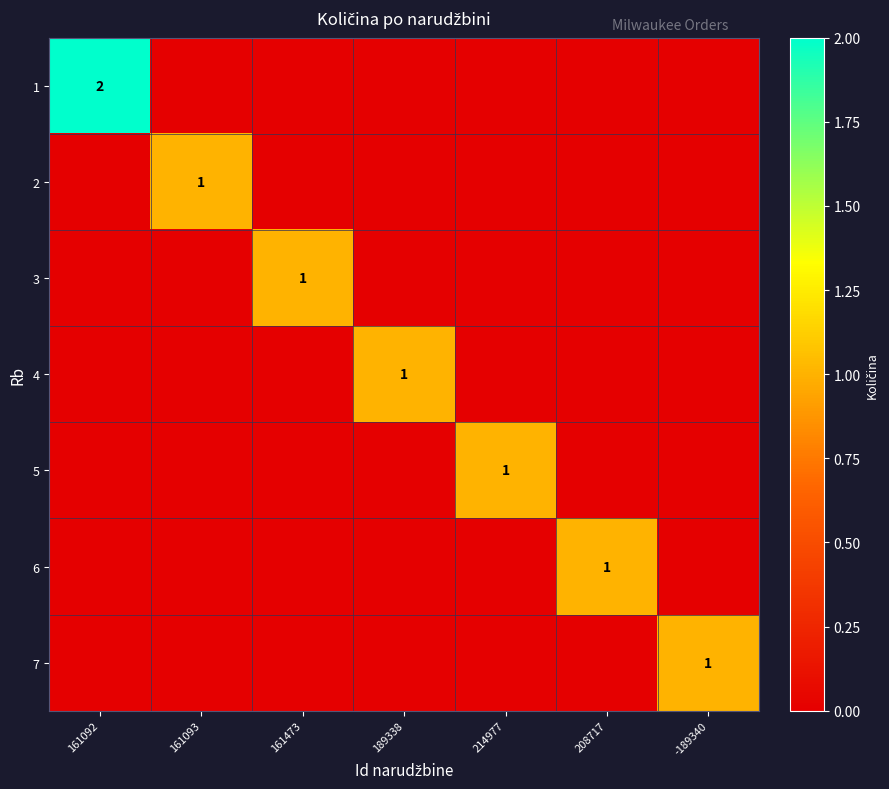

Which has a higher value, 161093 or 214977?

161093